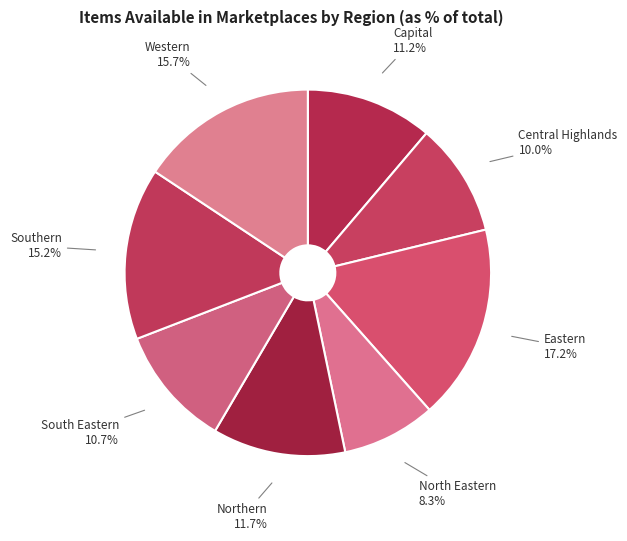

What percentage is the Eastern slice, to the nearest percent?

17%